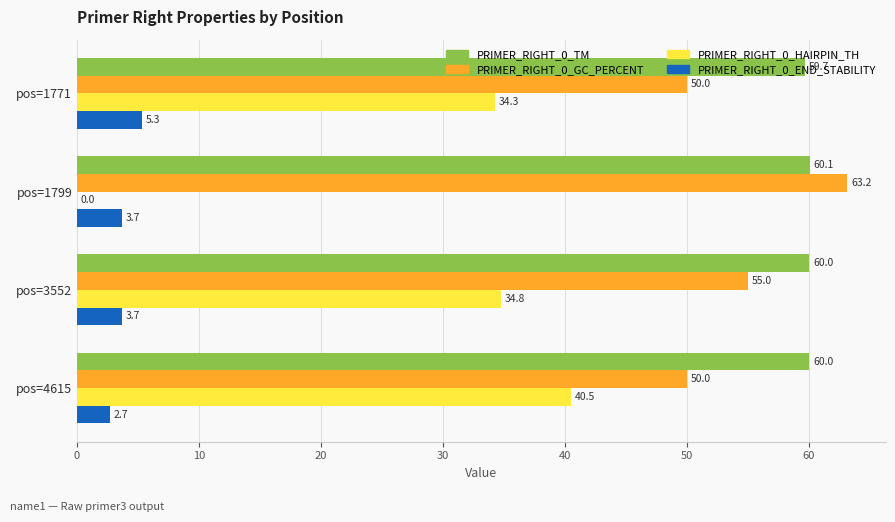

Between pos=1799 and pos=4615, which series saw the biggest shift?

PRIMER_RIGHT_0_HAIRPIN_TH